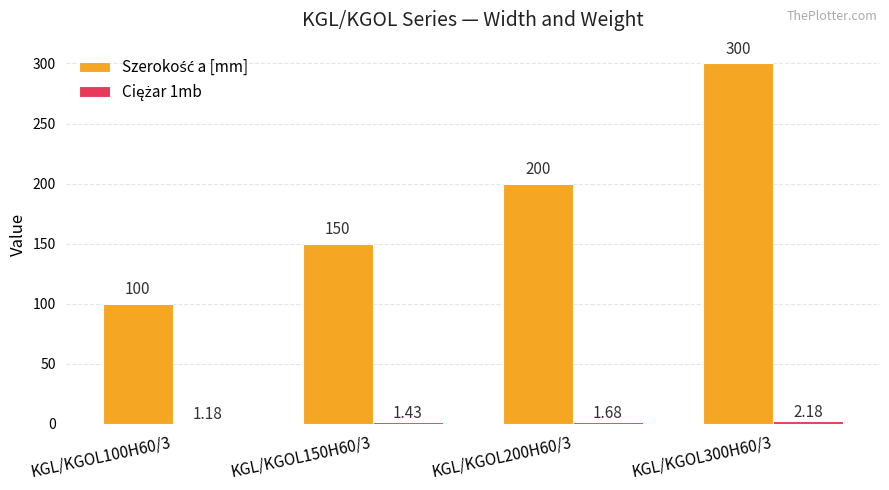

At which category is the sum across all series the highest?

KGL/KGOL300H60/3